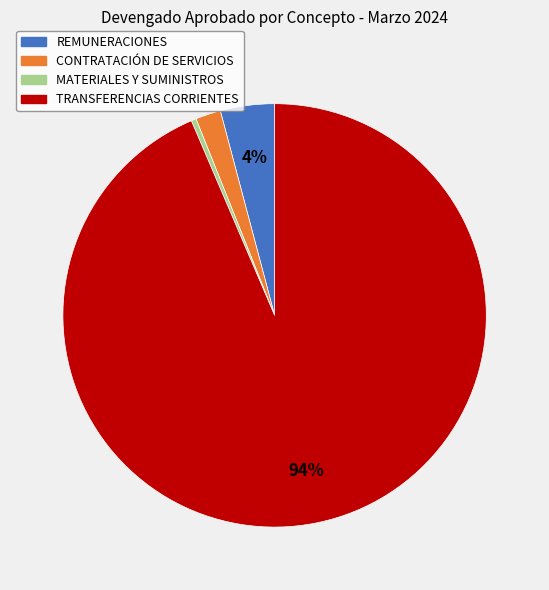

What percentage is the REMUNERACIONES slice, to the nearest percent?

4%